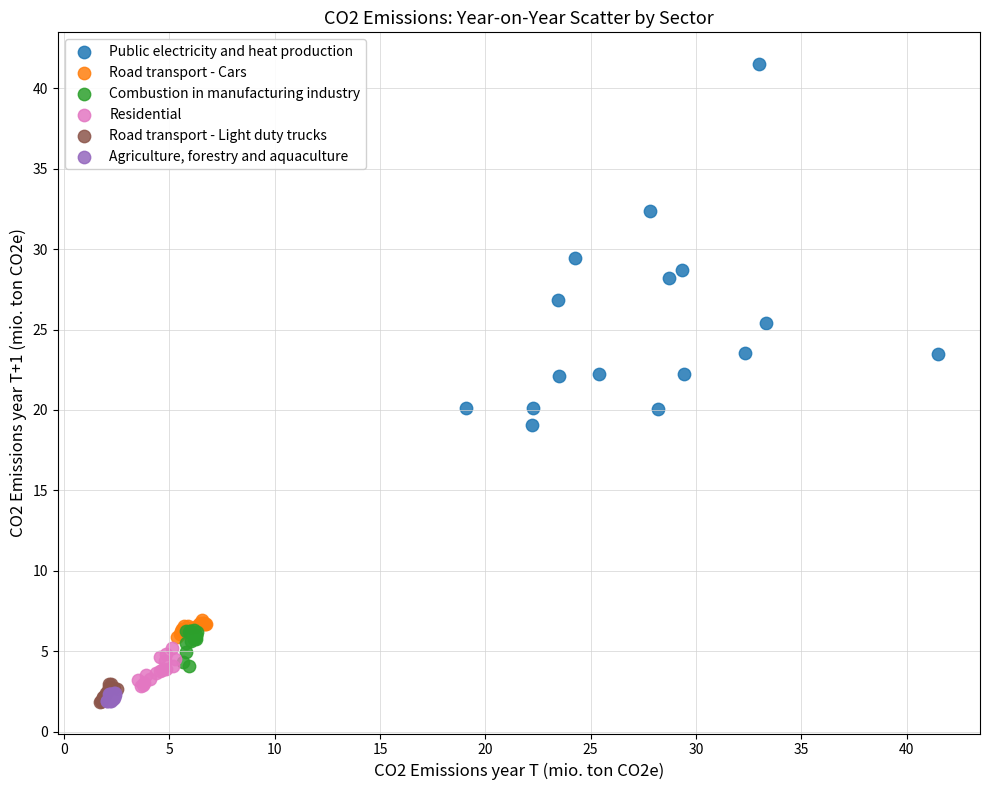

Which series has the largest Y range (max minus min)?

Public electricity and heat production